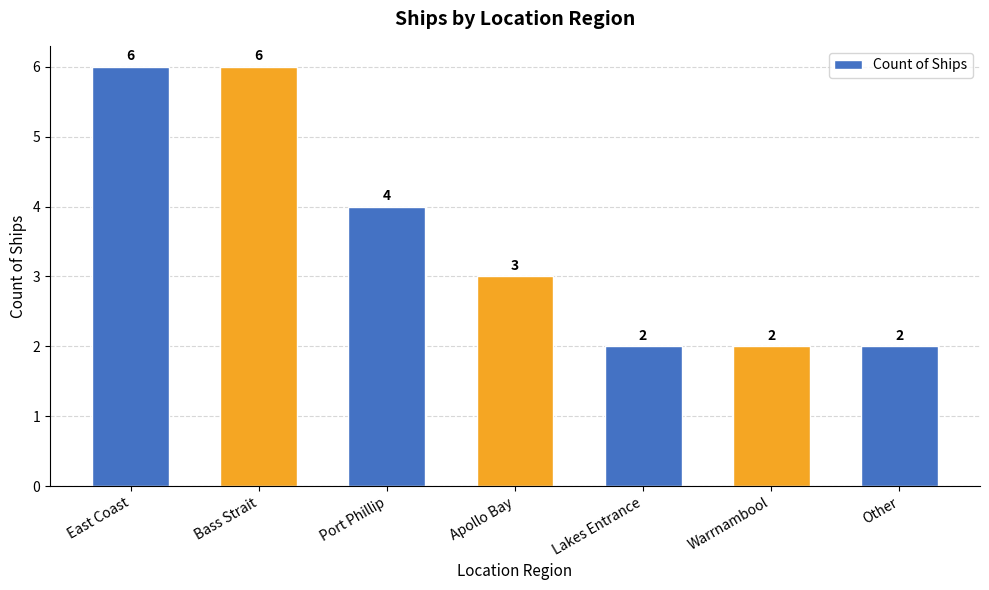

What is the maximum value shown in the chart?

6